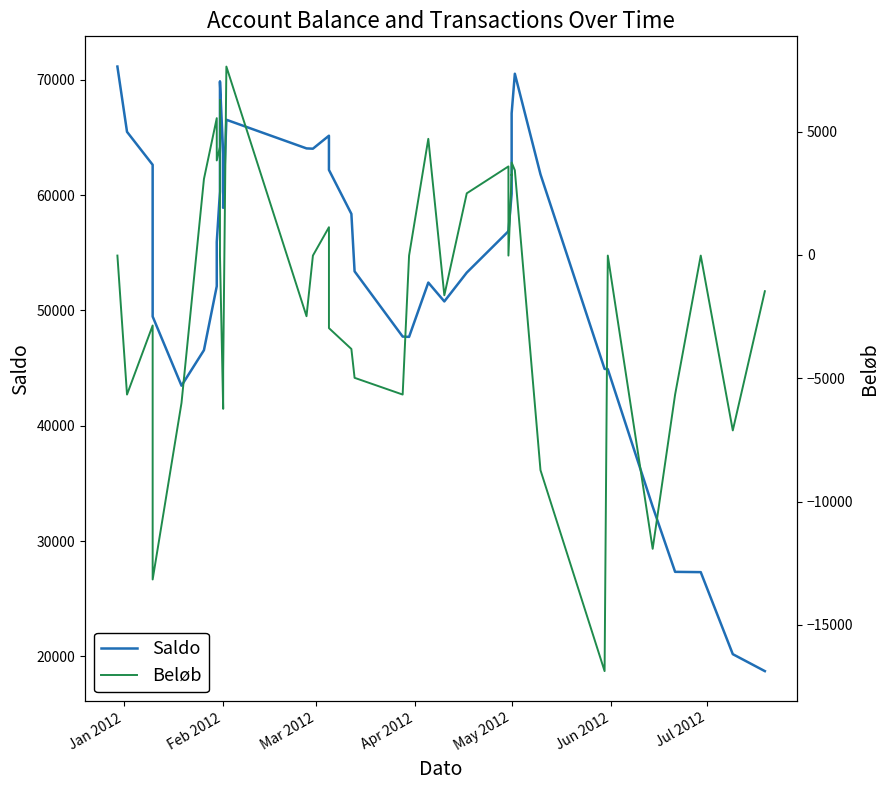

How many interior local valleys does the Beløb series have?

12